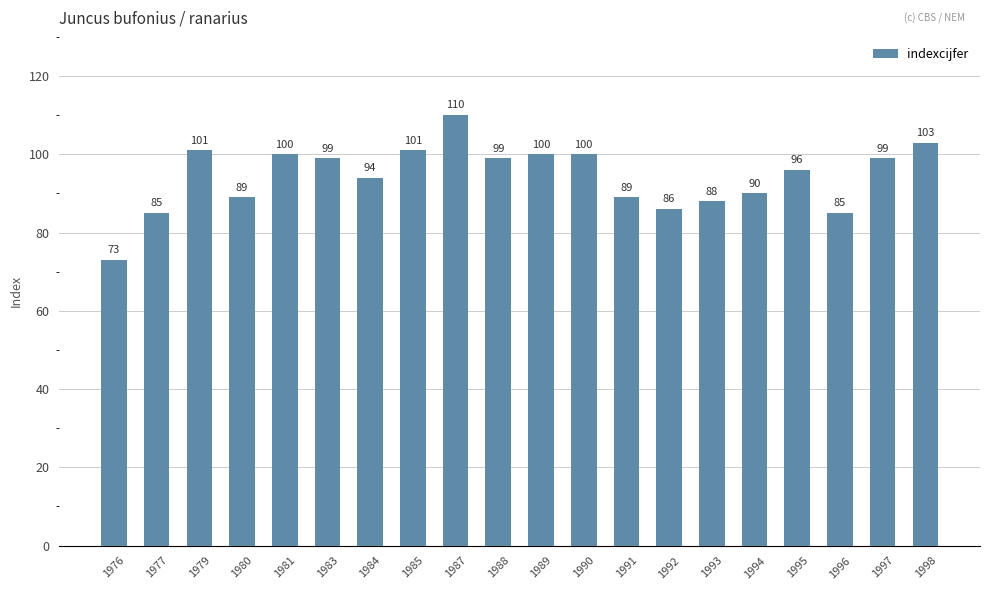

What is the sum of all values?

1887